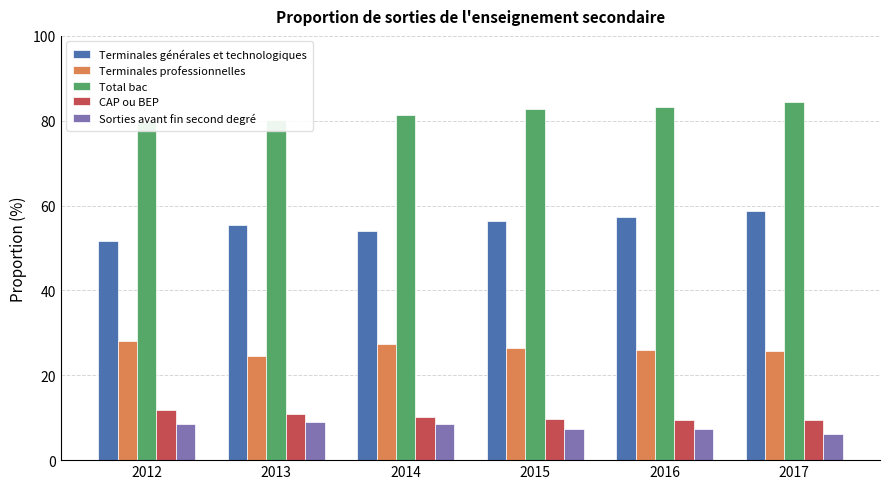

Which category has the highest value across all series?

2017